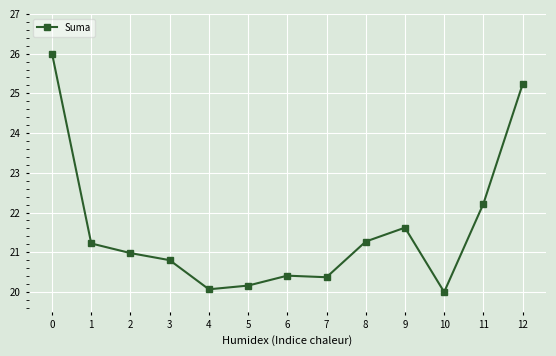

Count the number of data series in this chart.

1